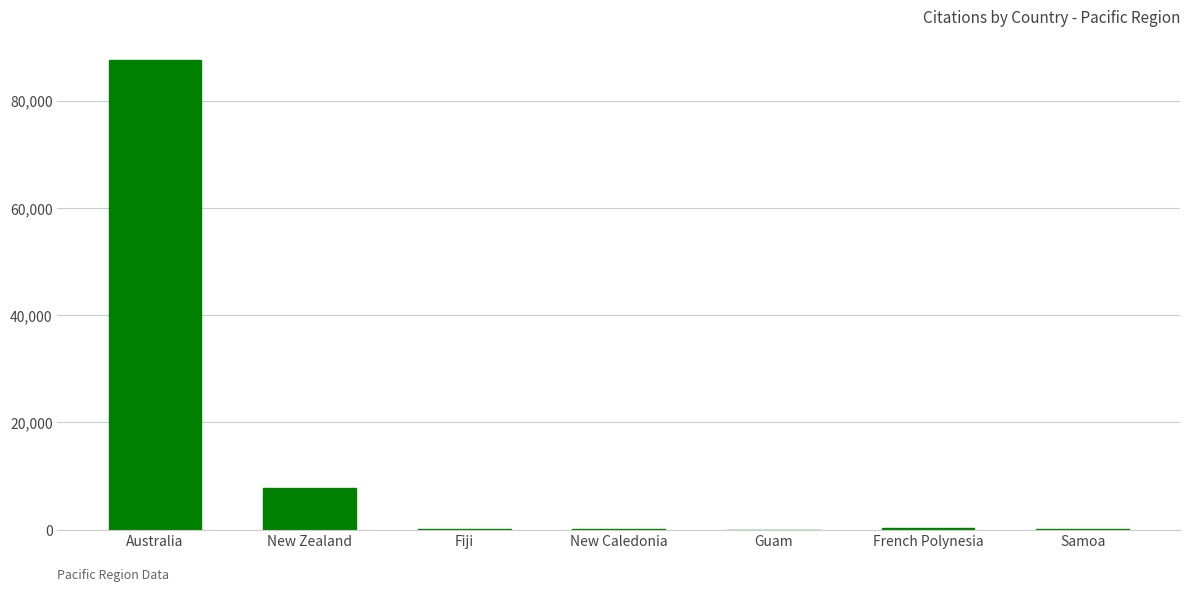

At which category does the chart reach its peak across all series?

Australia